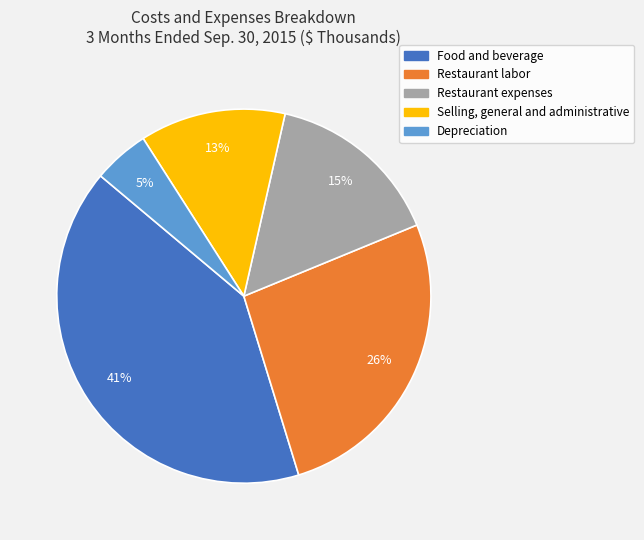

Between Restaurant labor and Food and beverage, which is larger?

Food and beverage